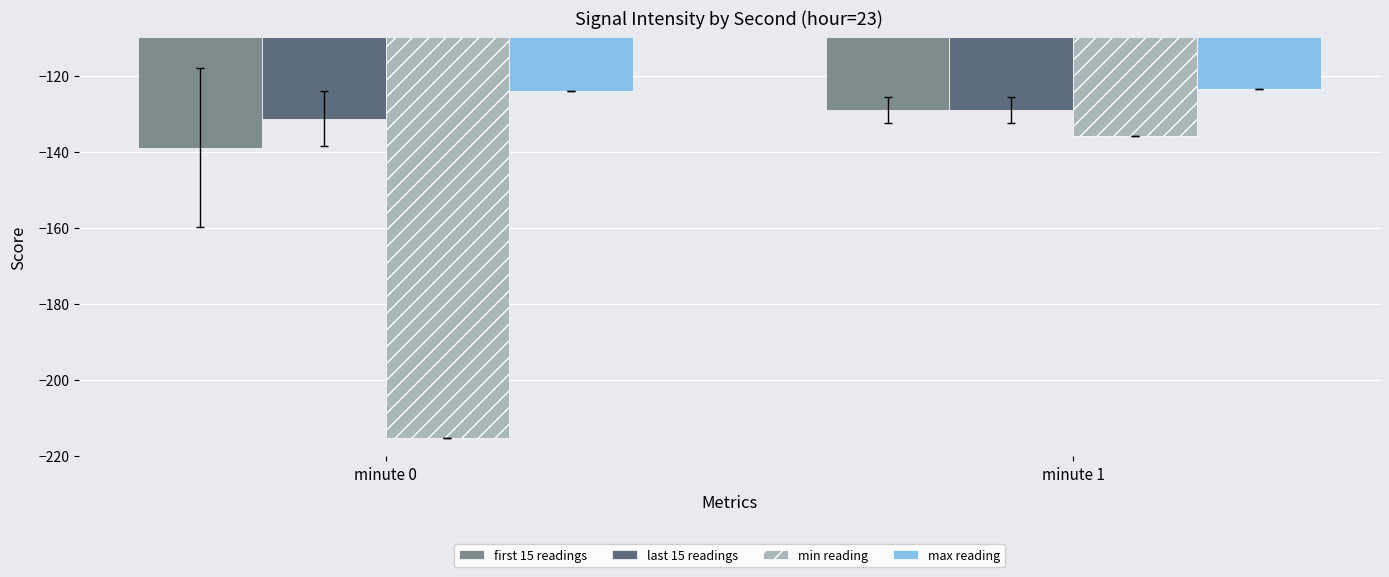

Rank the categories by first 15 readings value from highest to lowest.

minute 1, minute 0